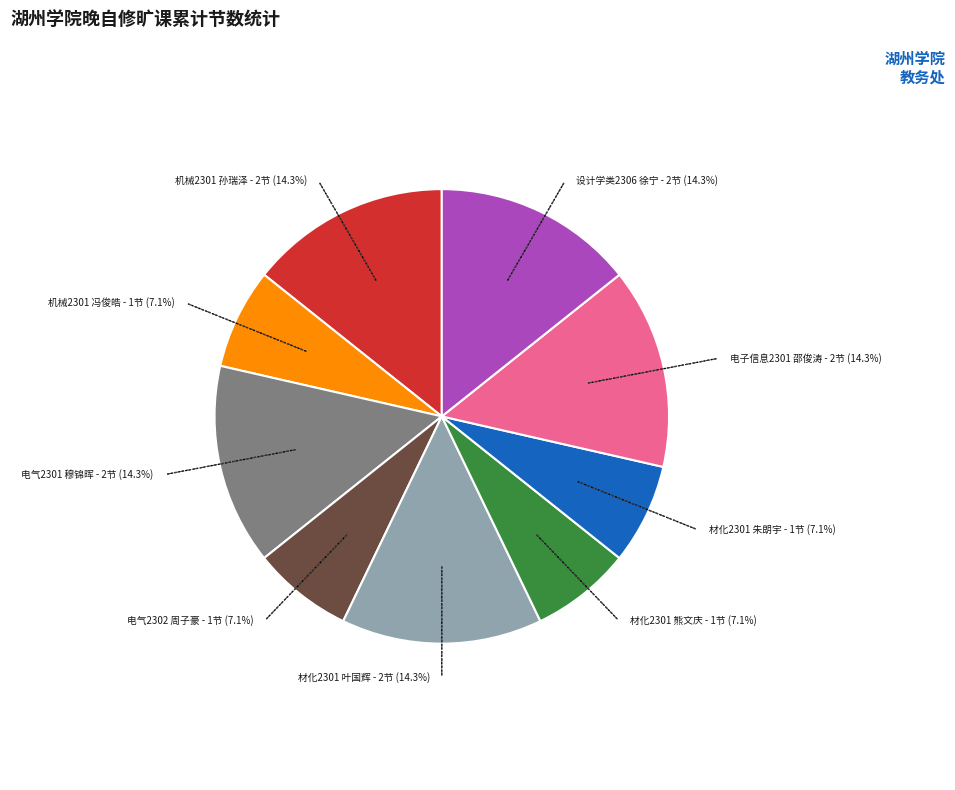

To the nearest percent, what is the difference between the largest and smallest slice percentages?

7%